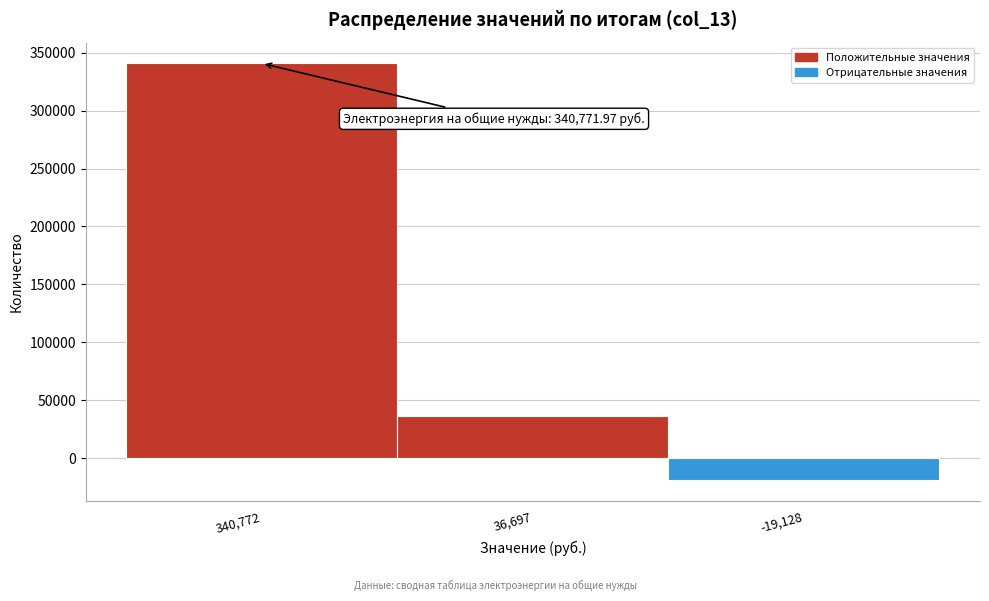

Reading left to right, what are all the values shown in this chart?

340772.0	36696.6	-19127.6